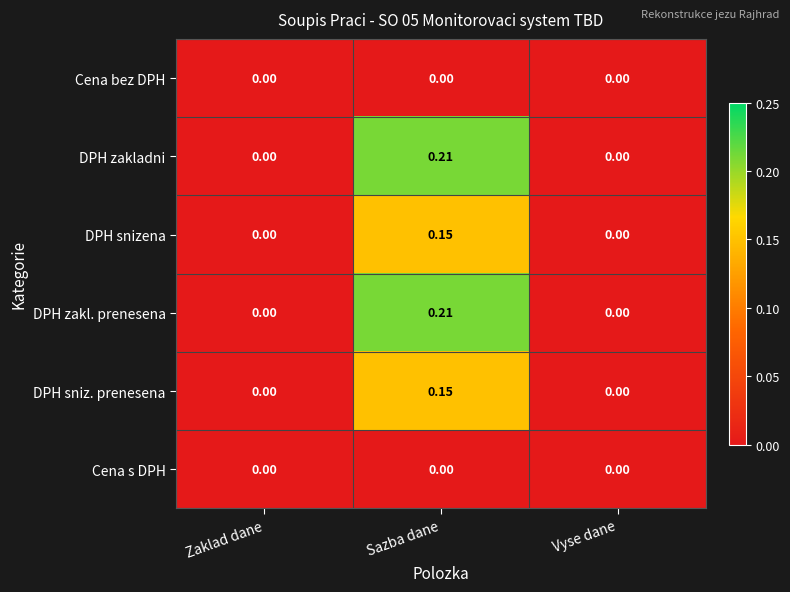

Is the value of Cena bez DPH at Zaklad dane greater than the value of DPH zakl. prenesena at Sazba dane?

No